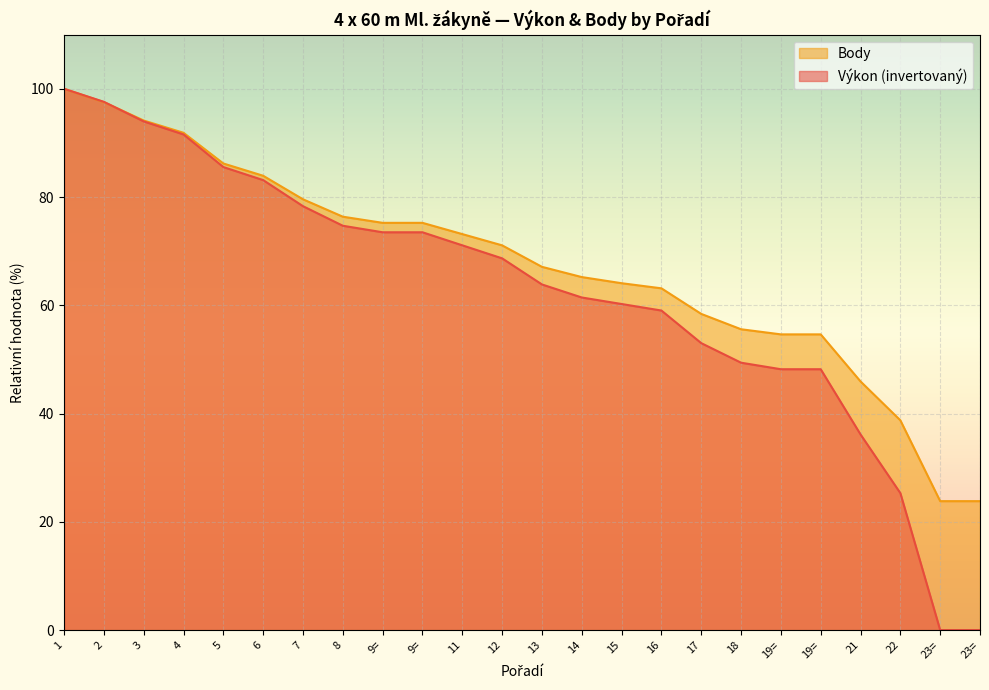

What is the approximate value of Body at 14?

65.2